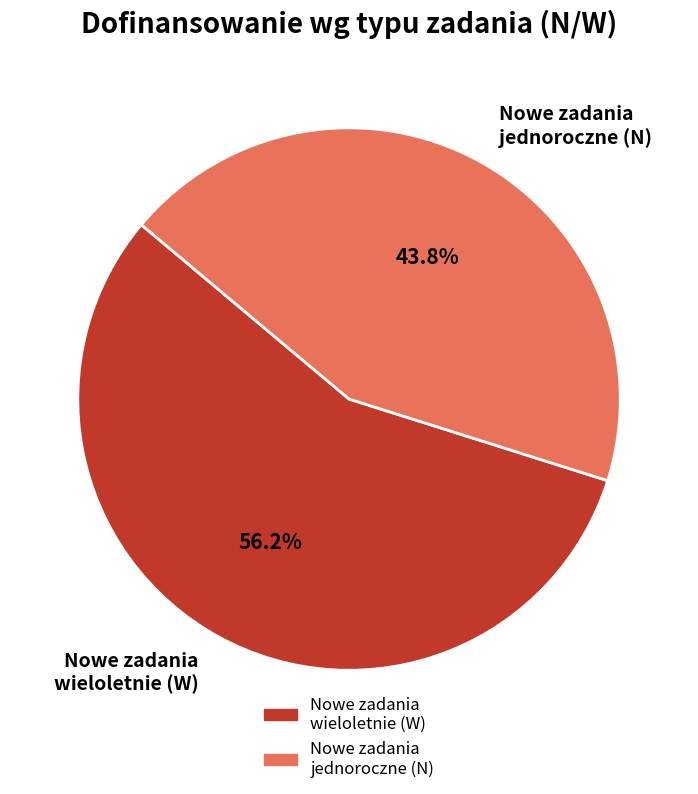

Which category has the biggest portion of the pie?

Nowe zadania wieloletnie (W)